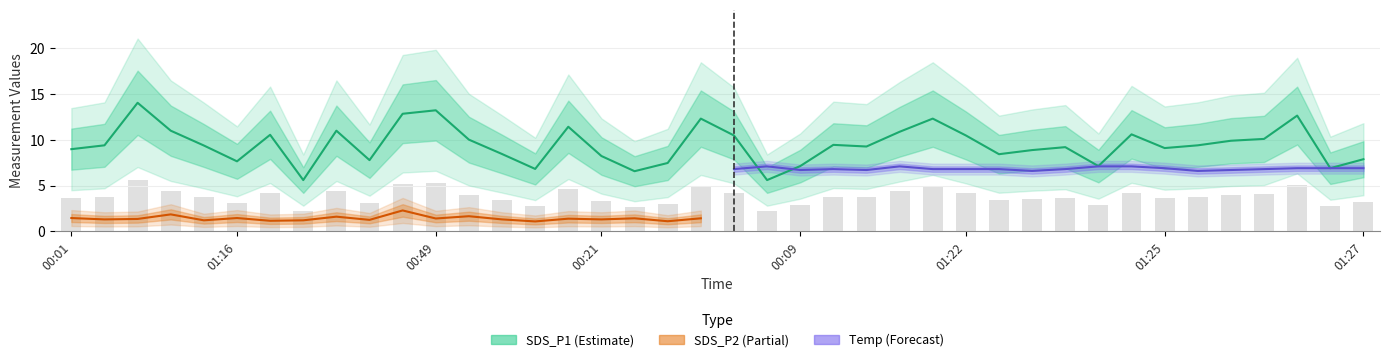

What is the difference between the Temp values at 00:26 and 01:16?

0.3